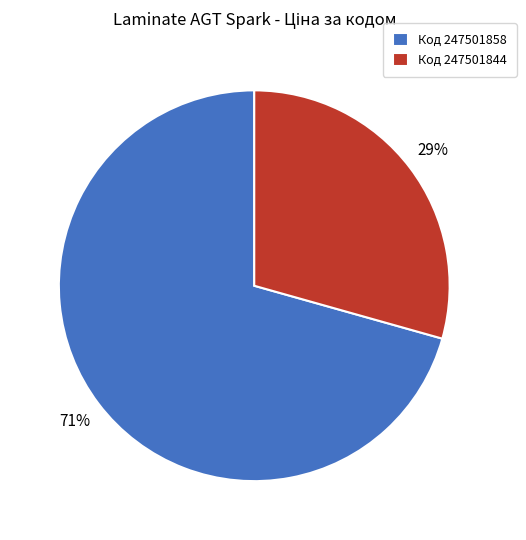

Which slice is the largest?

Код 247501858